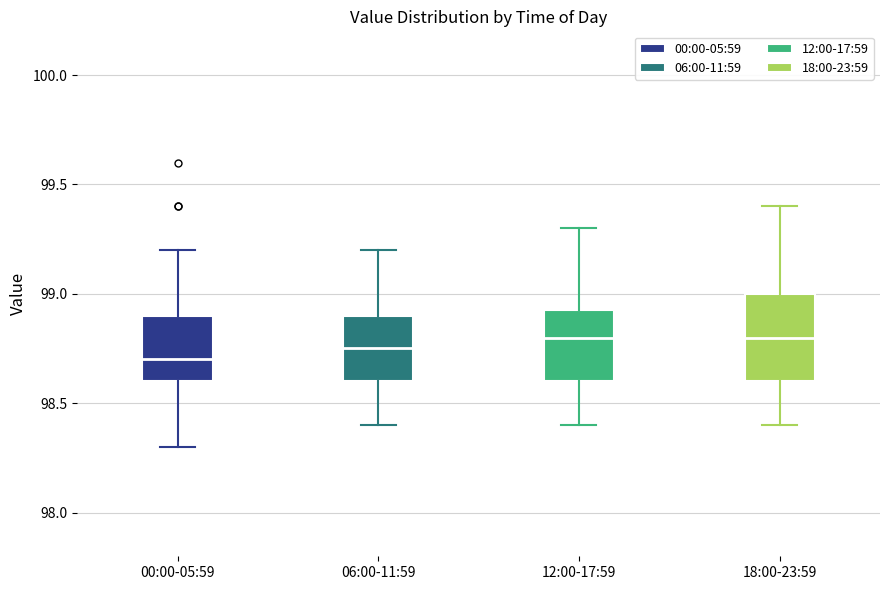

Where is the upper edge of the box for 06:00-11:59 on the y-axis? The values are not printed on the chart, so give them approximately, as read against the axis.

98.90